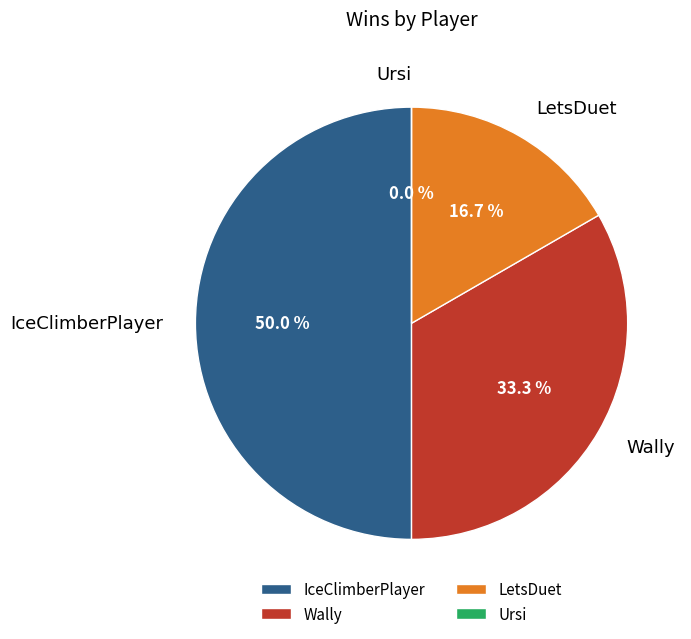

To the nearest percent, what is the difference between the LetsDuet and Wally slice percentages?

17%